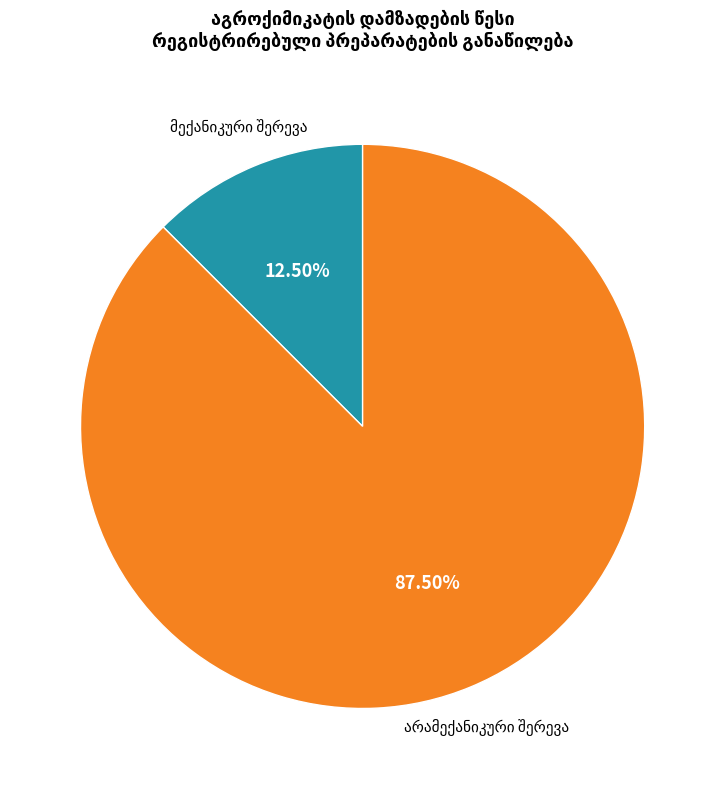

Does any single category account for the majority?

Yes